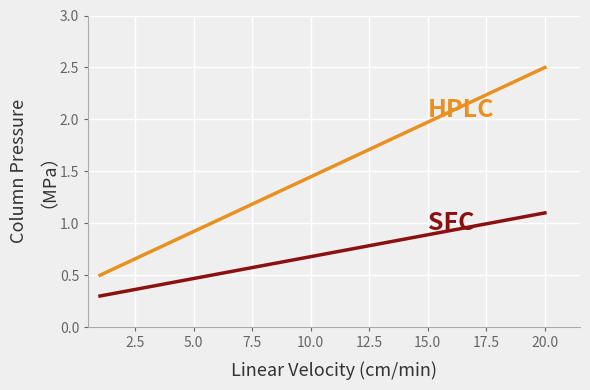

What is the maximum value shown in the chart?

2.5